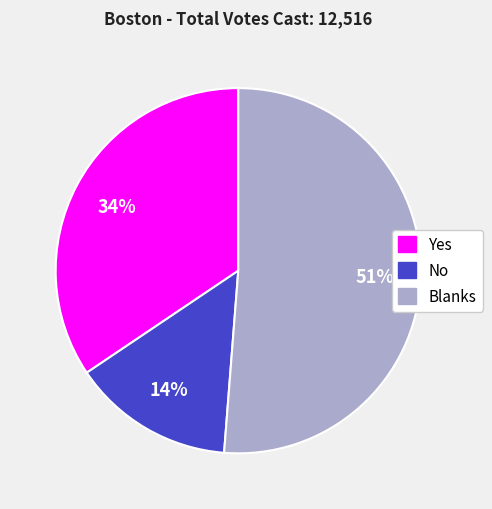

Is it true that No is 14% of the pie?

True